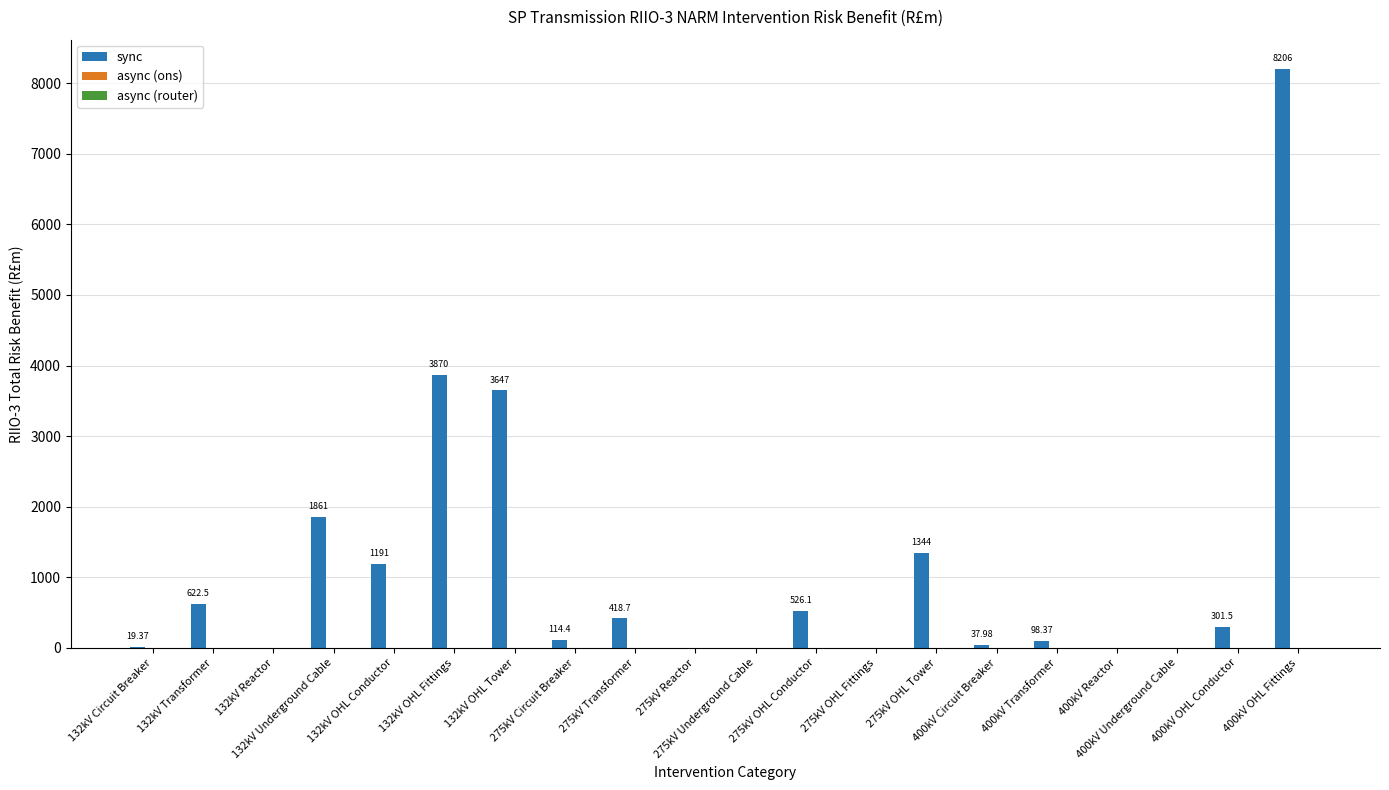

At which category does the chart reach its minimum across all series?

132kV Reactor